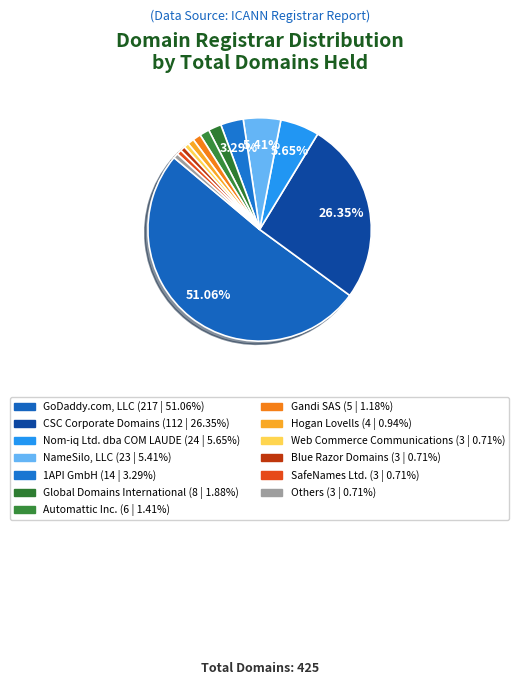

How many slices are in this pie chart?

13